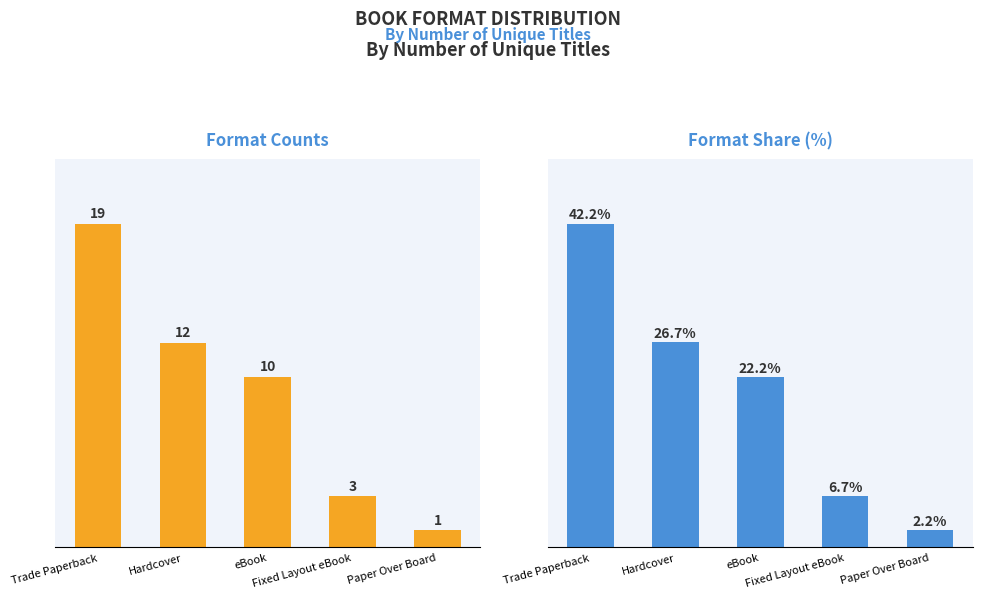

List the labels in order of Percentage value, largest first.

Trade Paperback, Hardcover, eBook, Fixed Layout eBook, Paper Over Board